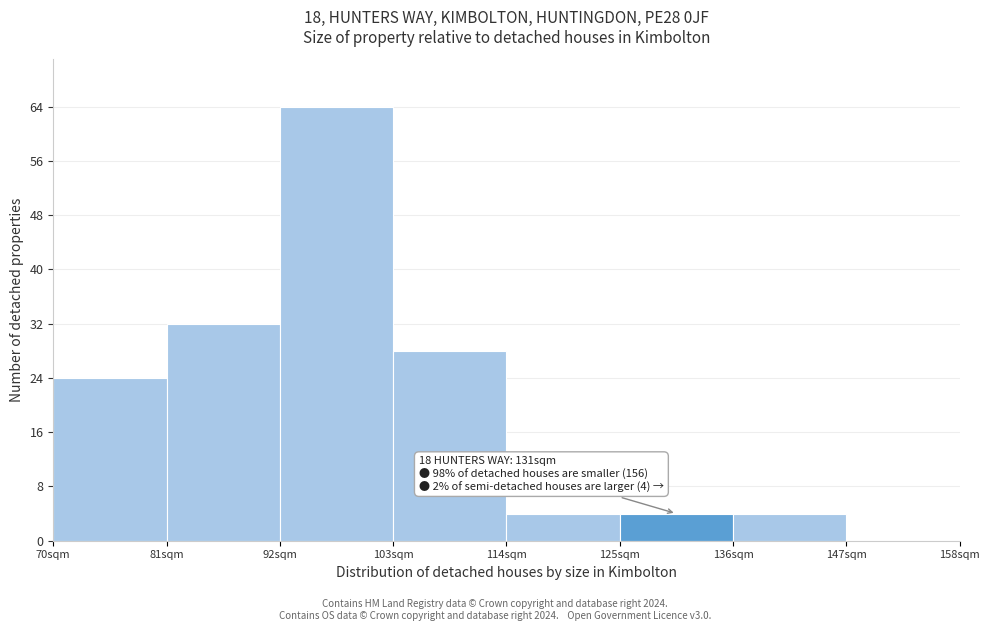

Which range on the x-axis has the tallest bar?

92 to 103